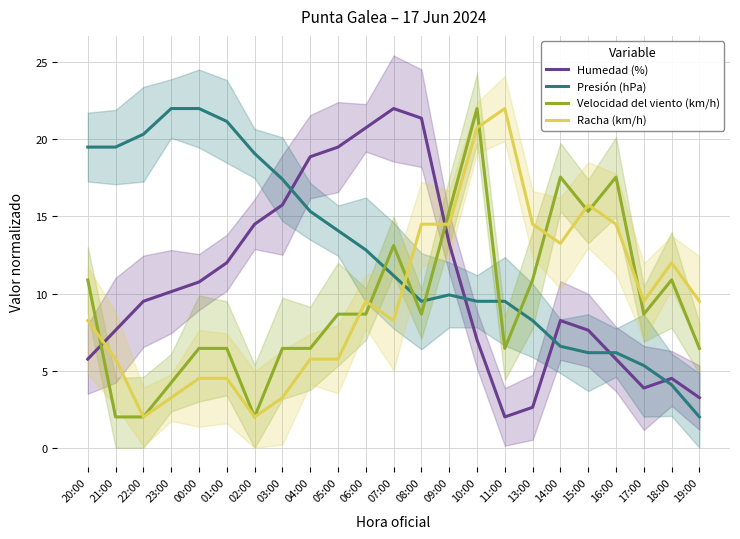

At which label does Velocidad del viento (km/h) first exceed 8?

20:00